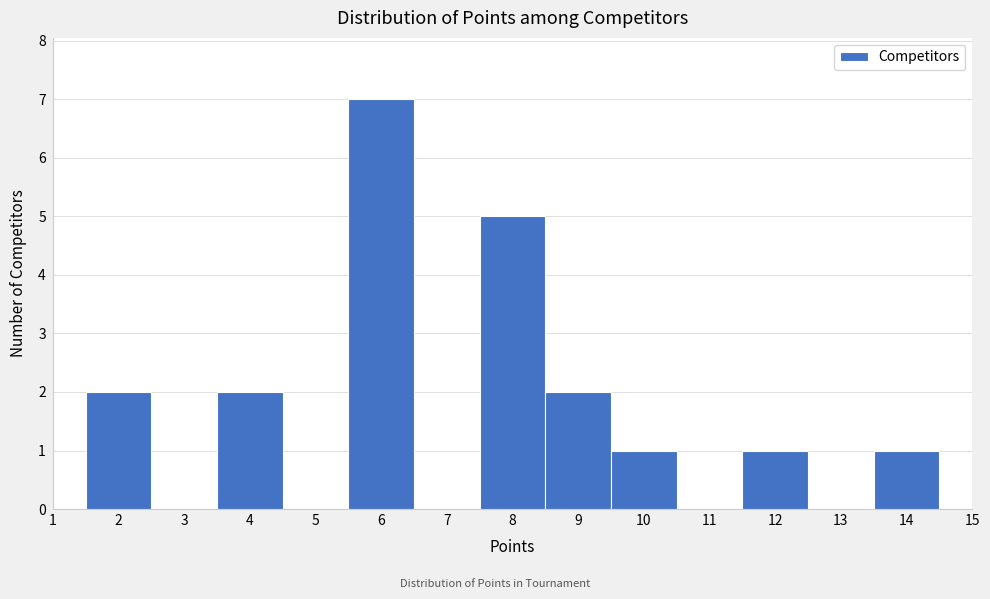

Reading left to right, transcribe this chart: for each bar, give the range it covers on the x-axis and its height. The values are not printed on the chart, so give them approximately, as read against the axis.

1.5 to 2.5: 2
2.5 to 3.5: 0
3.5 to 4.5: 2
4.5 to 5.5: 0
5.5 to 6.5: 7
6.5 to 7.5: 0
7.5 to 8.5: 5
8.5 to 9.5: 2
9.5 to 10.5: 1
10.5 to 11.5: 0
11.5 to 12.5: 1
12.5 to 13.5: 0
13.5 to 14.5: 1